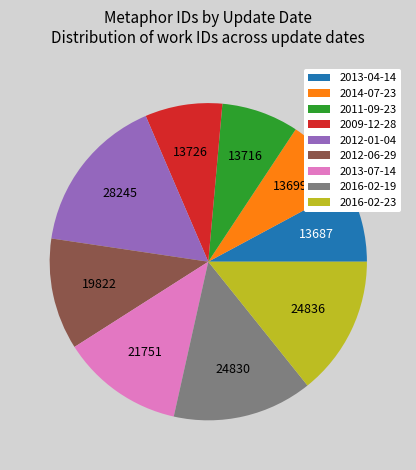

Is there a majority slice in this chart?

No